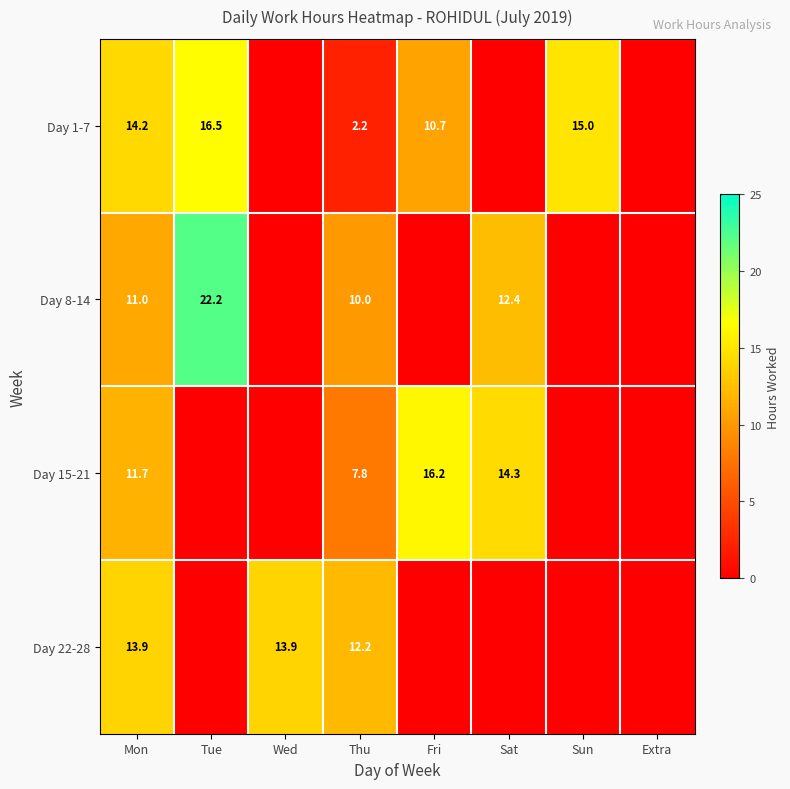

At Mon, list the series in order from largest to smallest.

Day 1-7, Day 22-28, Day 15-21, Day 8-14